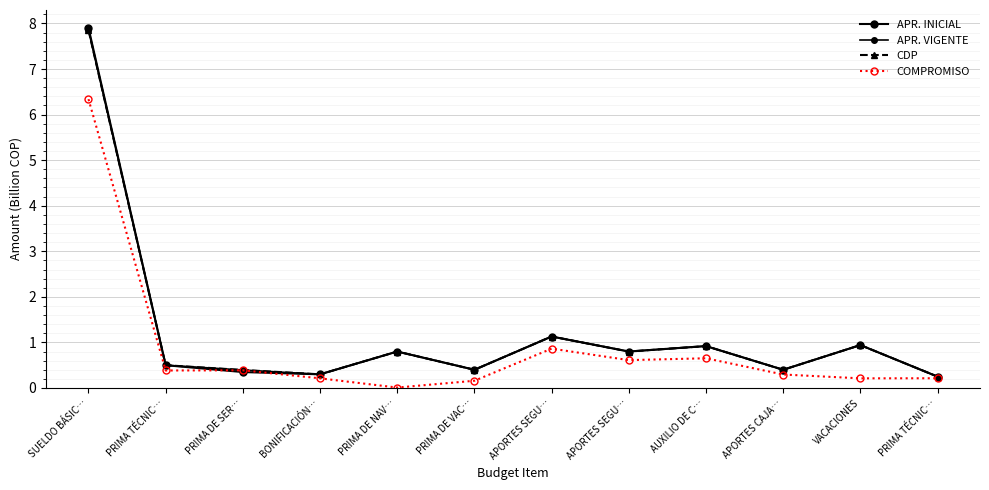

What is the total value across all series at PRIMA DE NAV…?

2.4